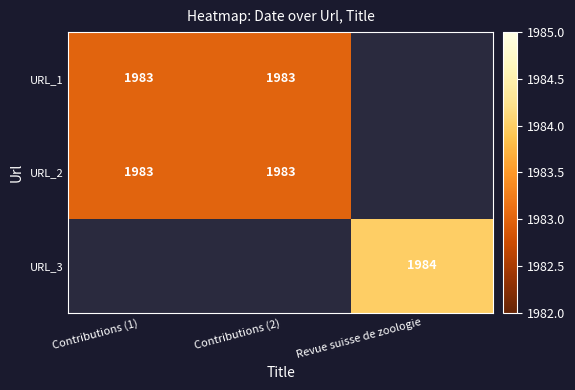

True or false: URL_2 has a value of 1983.0 at Contributions (1).

True